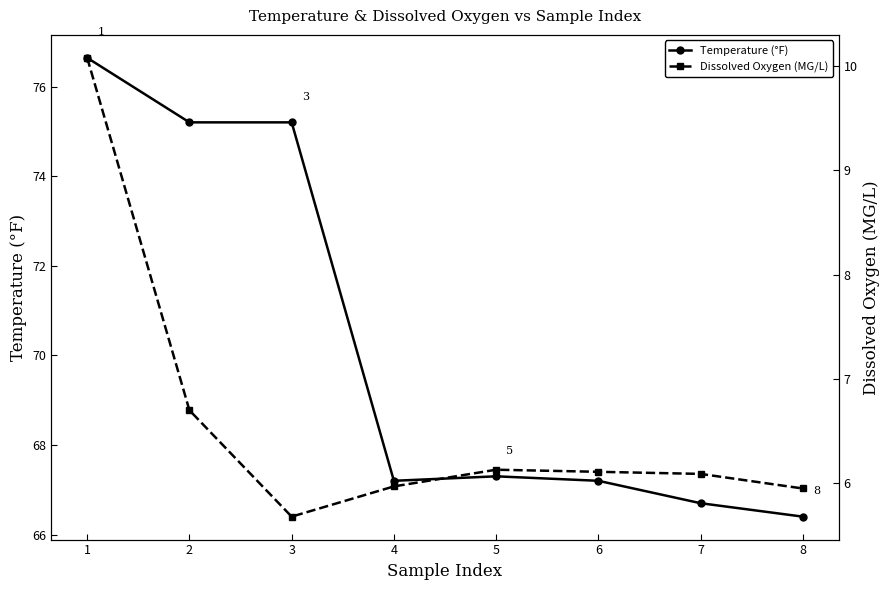

Where is Temperature (°F) nearest to the value 71?

5